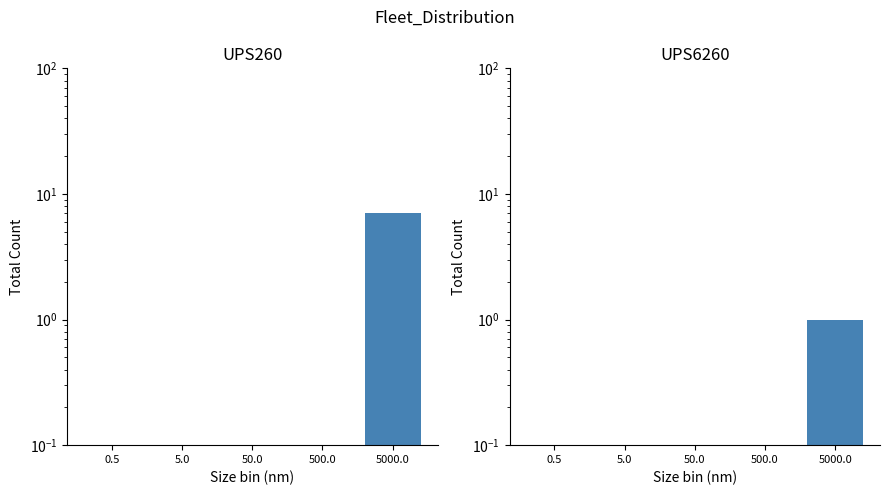

Reading left to right, what are all the values shown in this chart?

UPS260: 0	0	0	0	7
UPS6260: 0	0	0	0	1